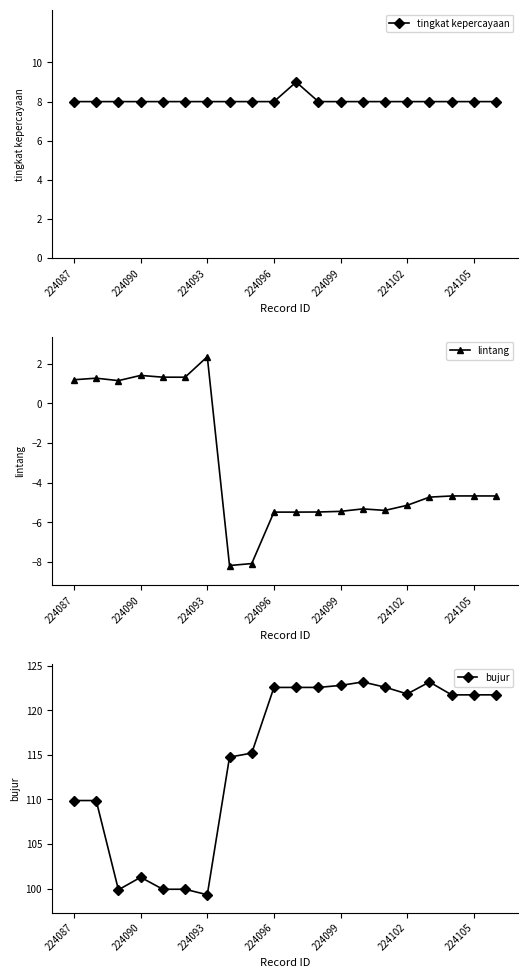

The value of bujur at 224102 is 56.8. True or false?

False